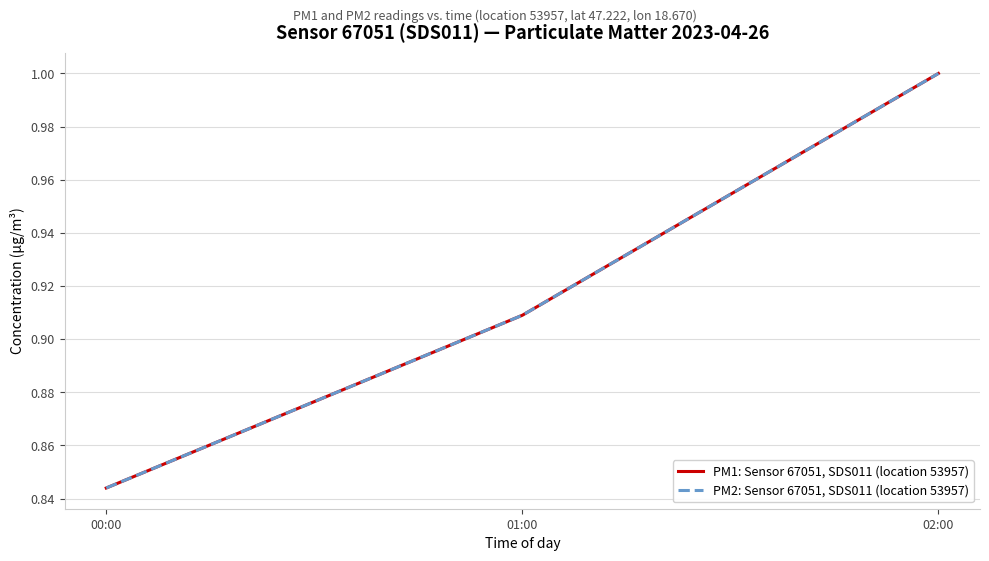

How many lines are shown in the chart?

2